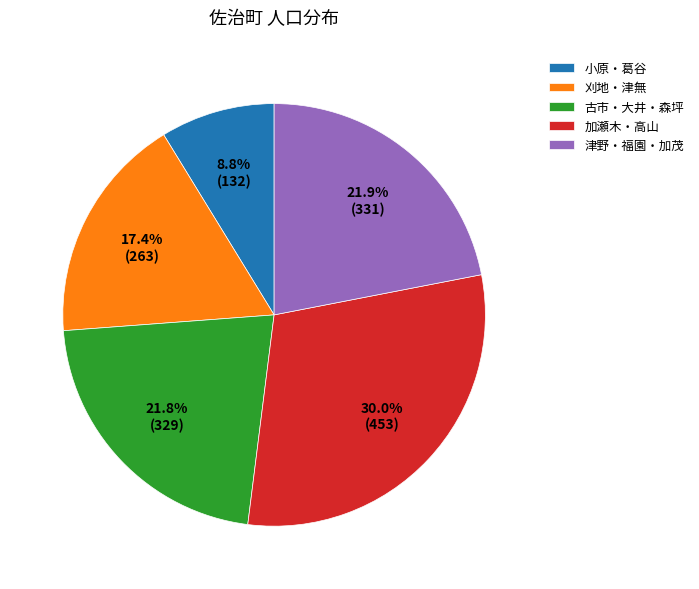

Between 小原・葛谷 and 刈地・津無, which is larger?

刈地・津無